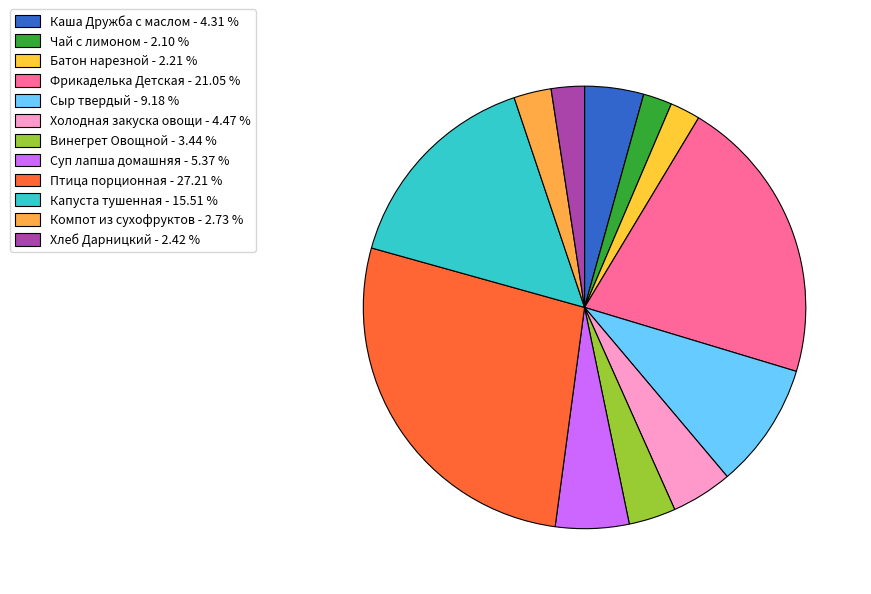

The Батон нарезной slice represents 2% of the pie. True or false?

True